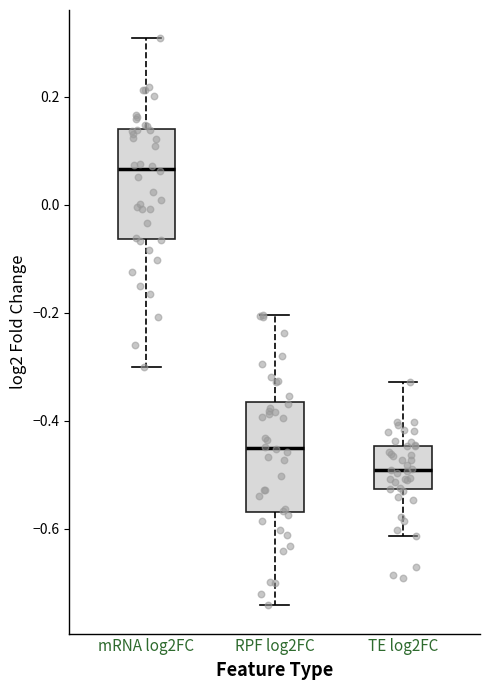

Where does the upper whisker of the box for mRNA log2FC end on the y-axis? The values are not printed on the chart, so give them approximately, as read against the axis.

0.30